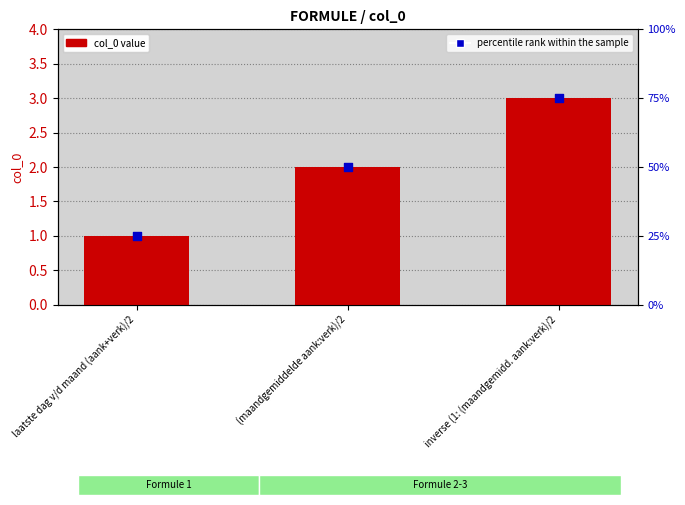

Which series contains the highest Y value?

percentile rank within the sample